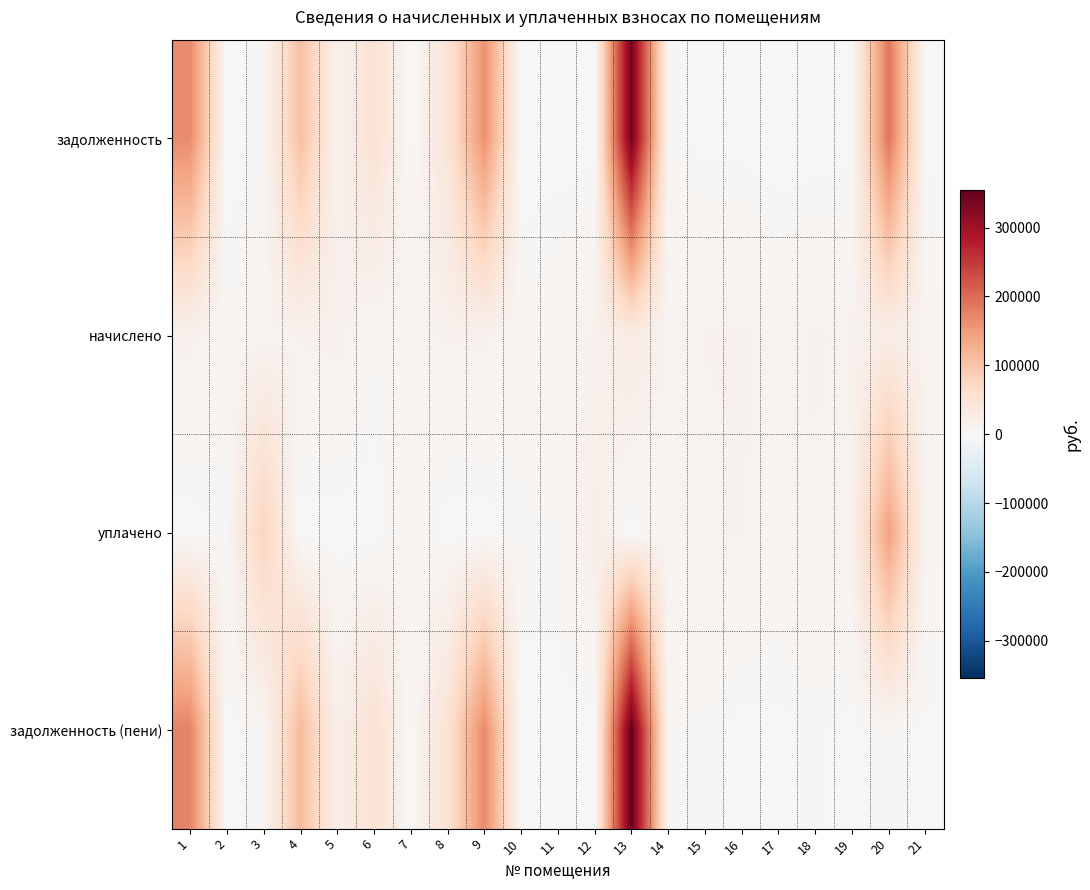

At how many categories does at least one series exceed 245710?

1